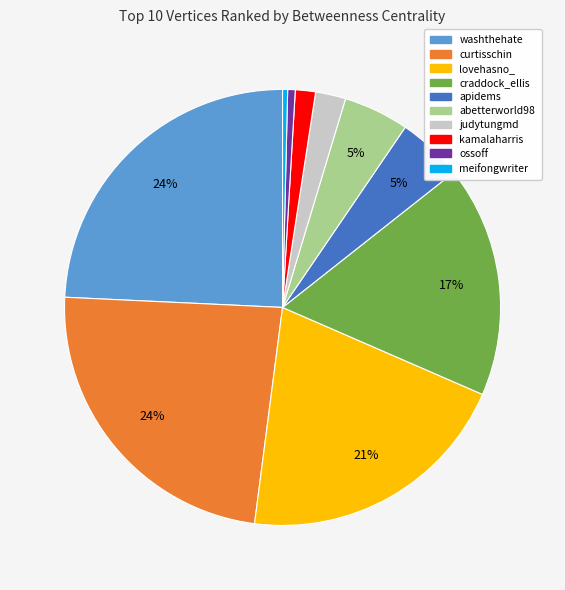

What percentage is the curtisschin slice, to the nearest percent?

24%